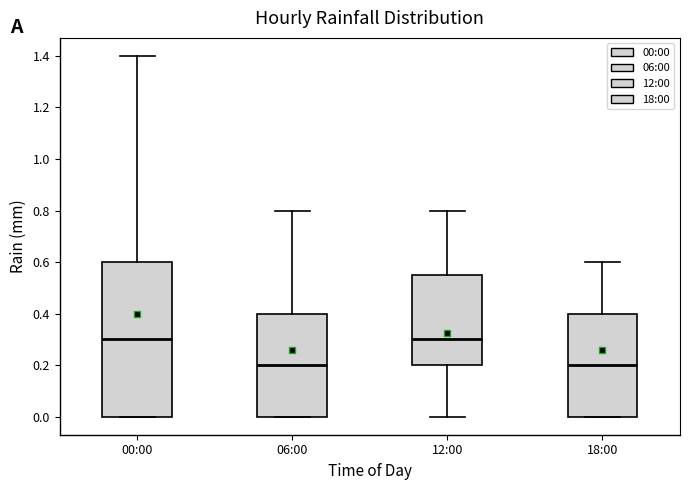

Where is the upper edge of the box for 00:00 on the y-axis? The values are not printed on the chart, so give them approximately, as read against the axis.

0.60